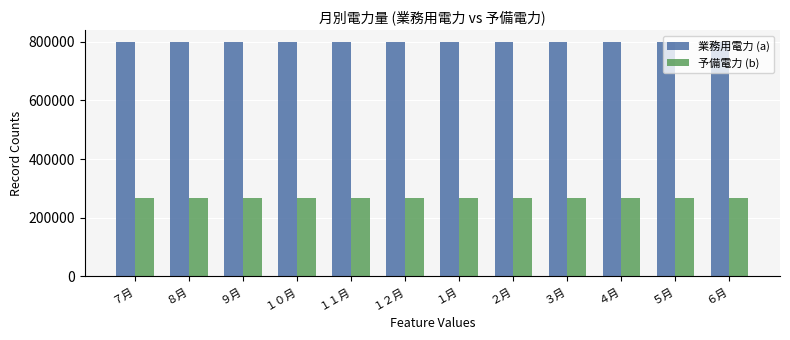

What is the approximate value of 業務用電力 (a) at ９月?

799480